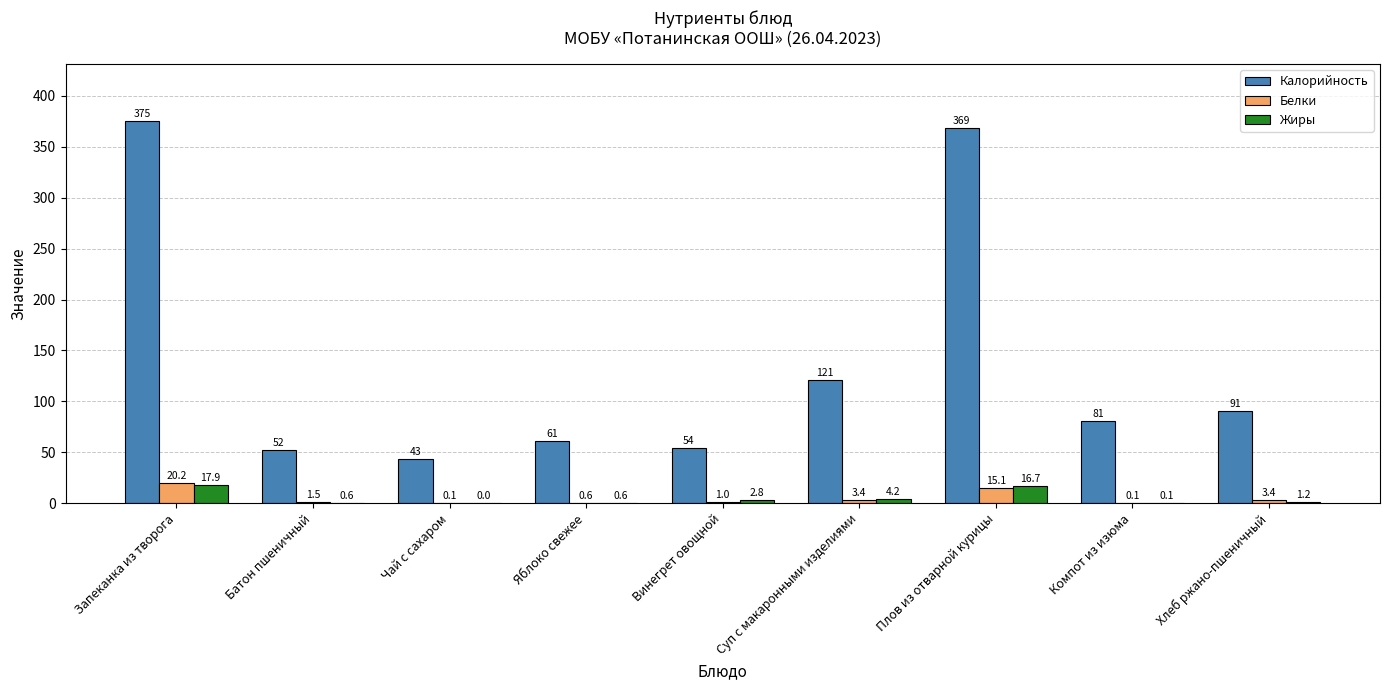

How many values in the Жиры series exceed 1?

5